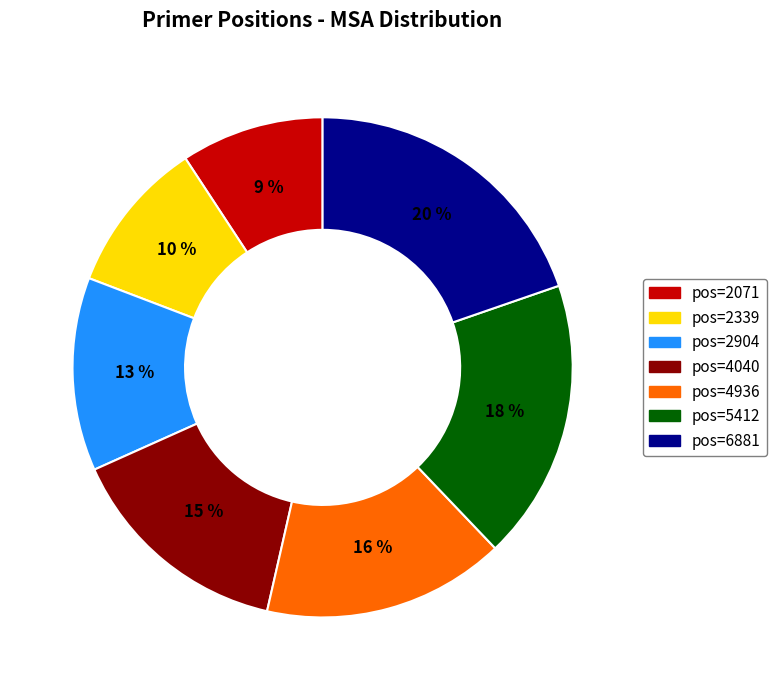

Count the number of slices in the pie.

7